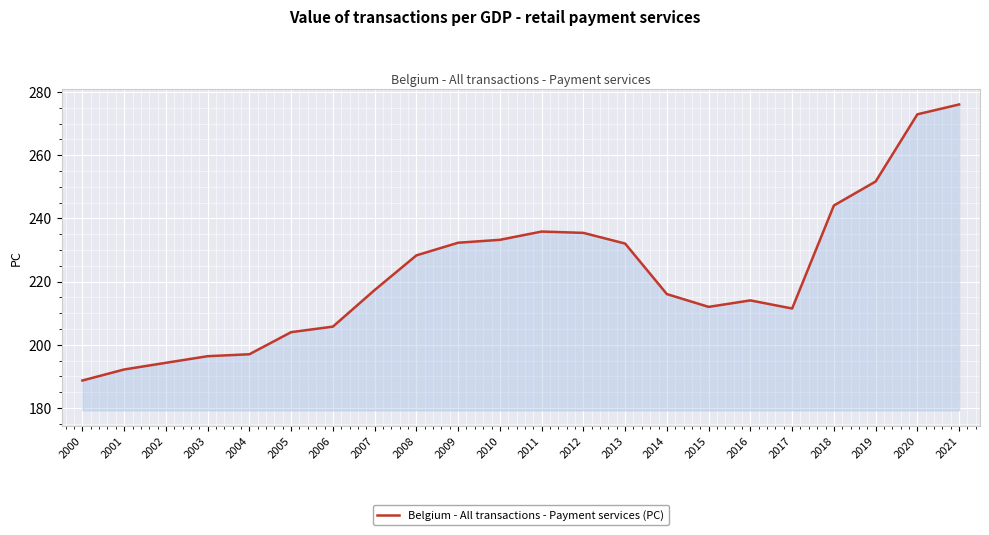

The chart shows a value of 412.7 at 2020. True or false?

False